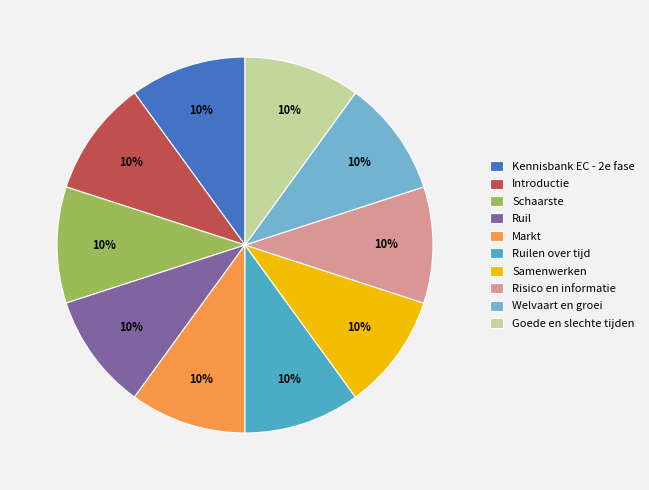

How many slices are in this pie chart?

10